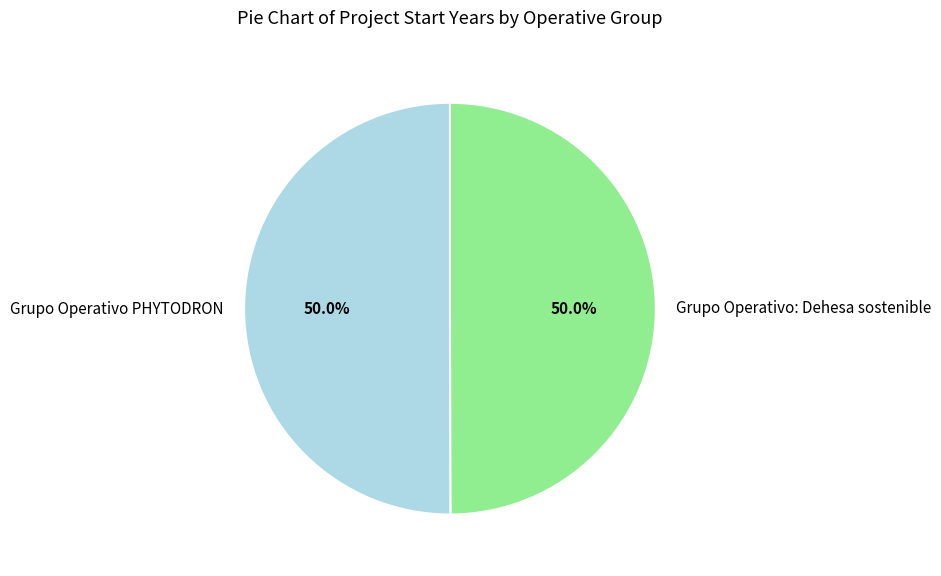

Is the sum of Grupo Operativo PHYTODRON and Grupo Operativo: Dehesa sostenible greater than half?

Yes